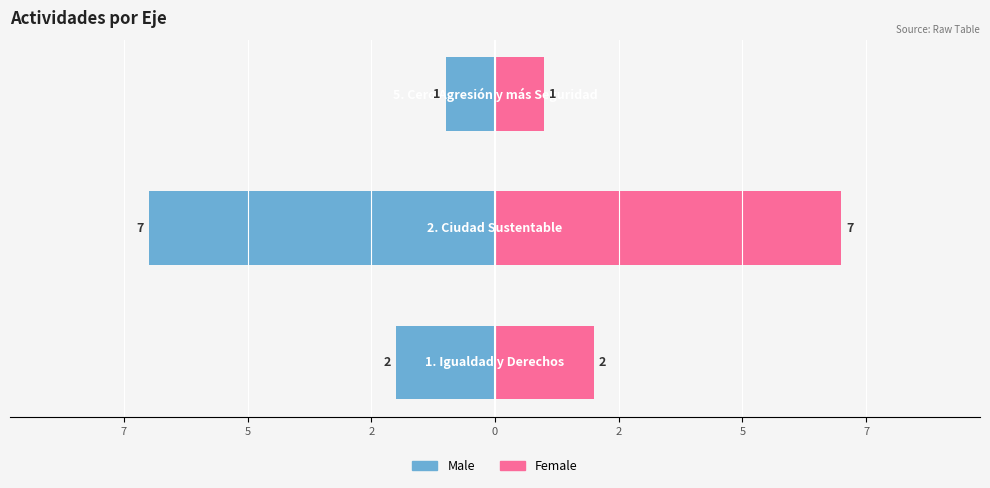

List the series in order of their peak value, highest first.

Female, Male